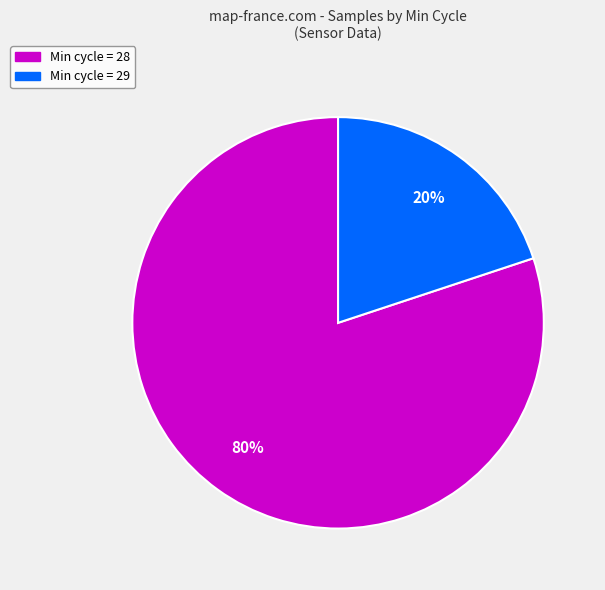

How many slices are in this pie chart?

2